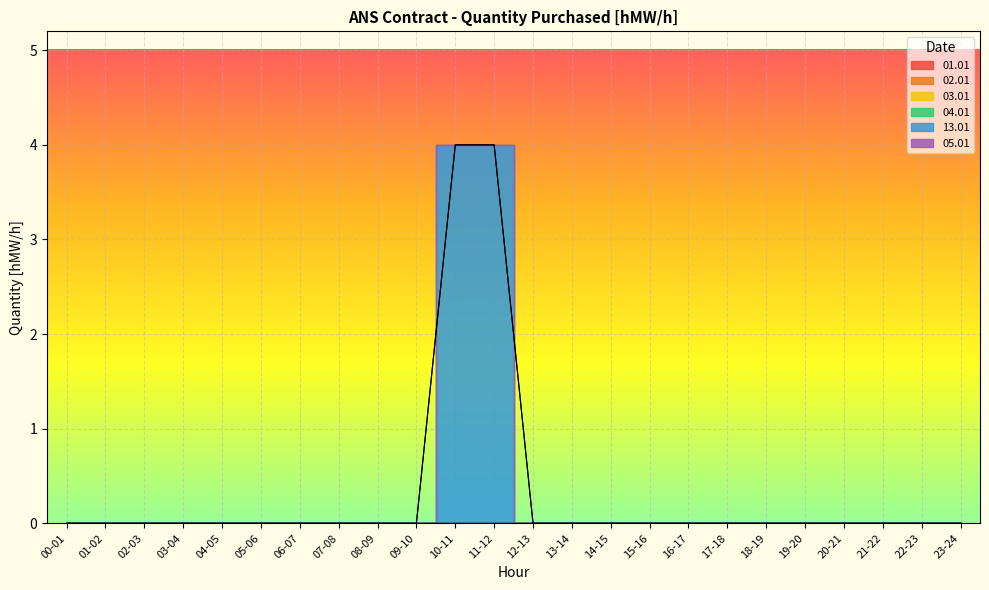

The 13.01 series shows 3 at 10-11. True or false?

False